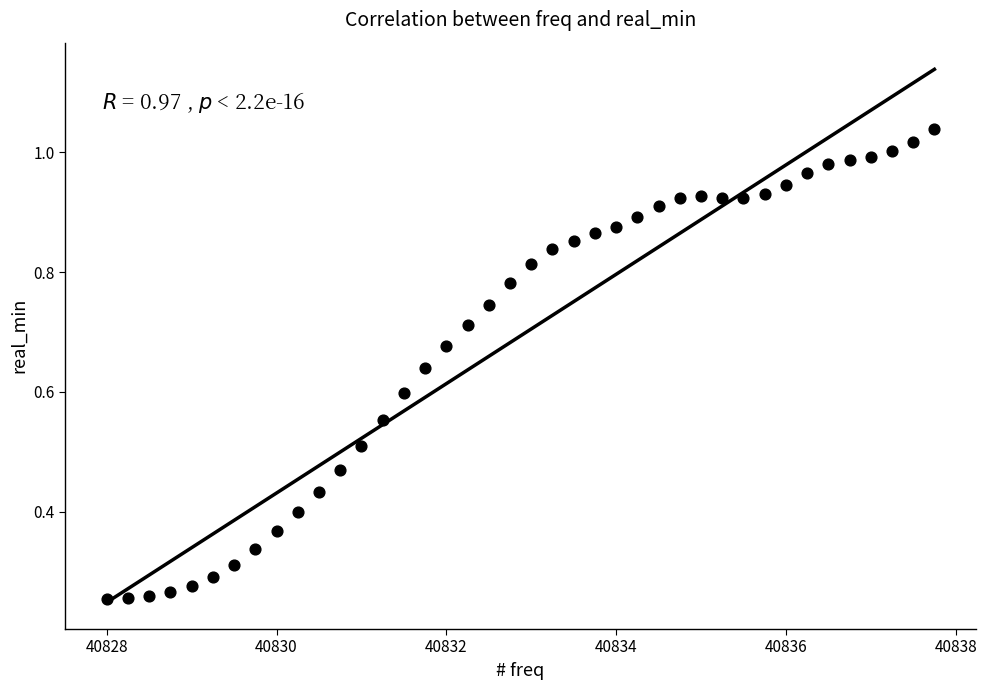

What is the range of X values (max minus min)?

9.8